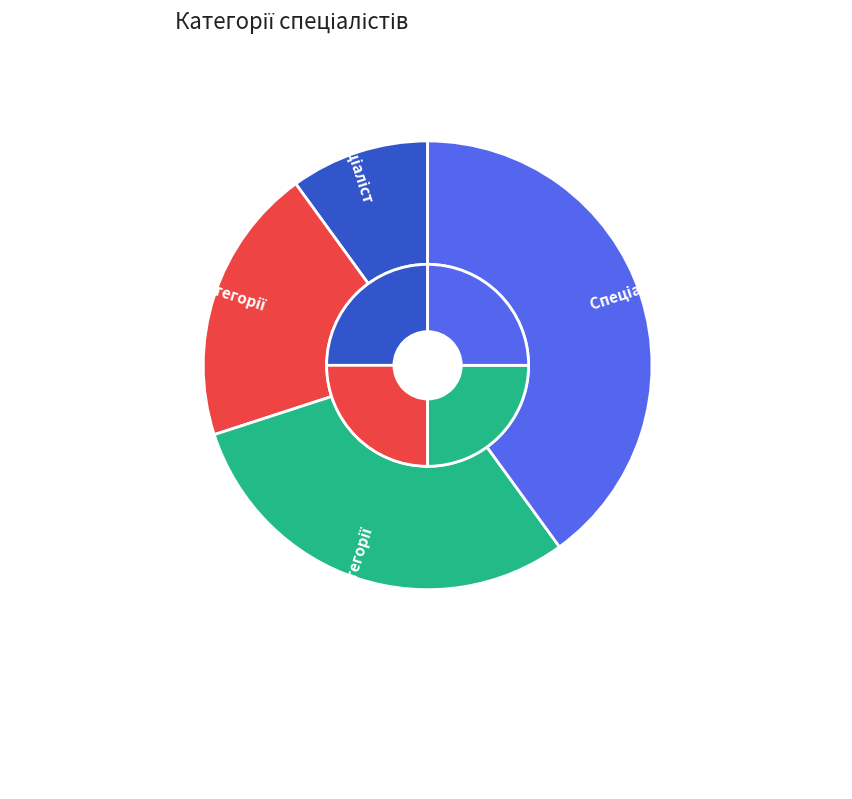

Is there any slice that represents more than half of the pie?

No